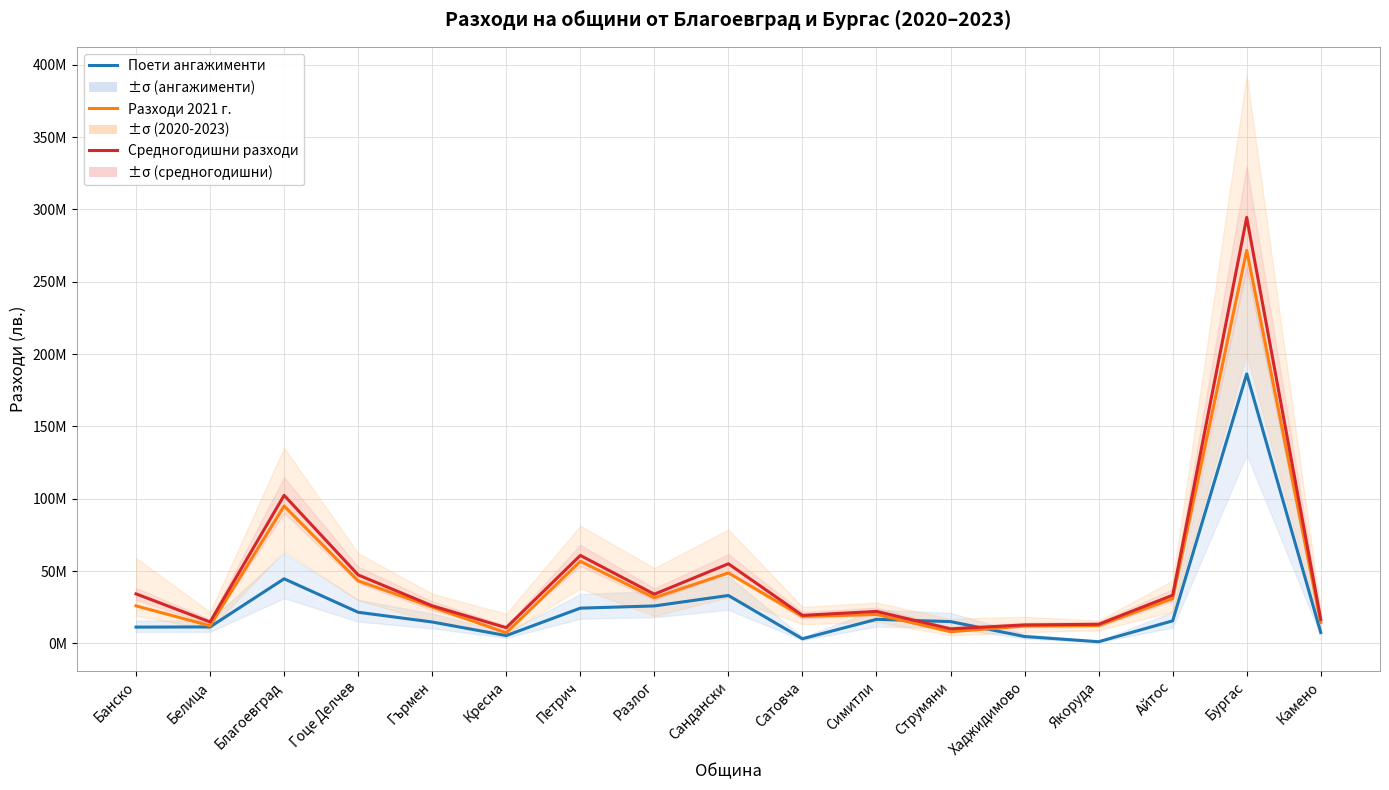

Is the value of Средногодишни разходи at Банско greater than the value of Поети ангажименти at Гоце Делчев?

Yes